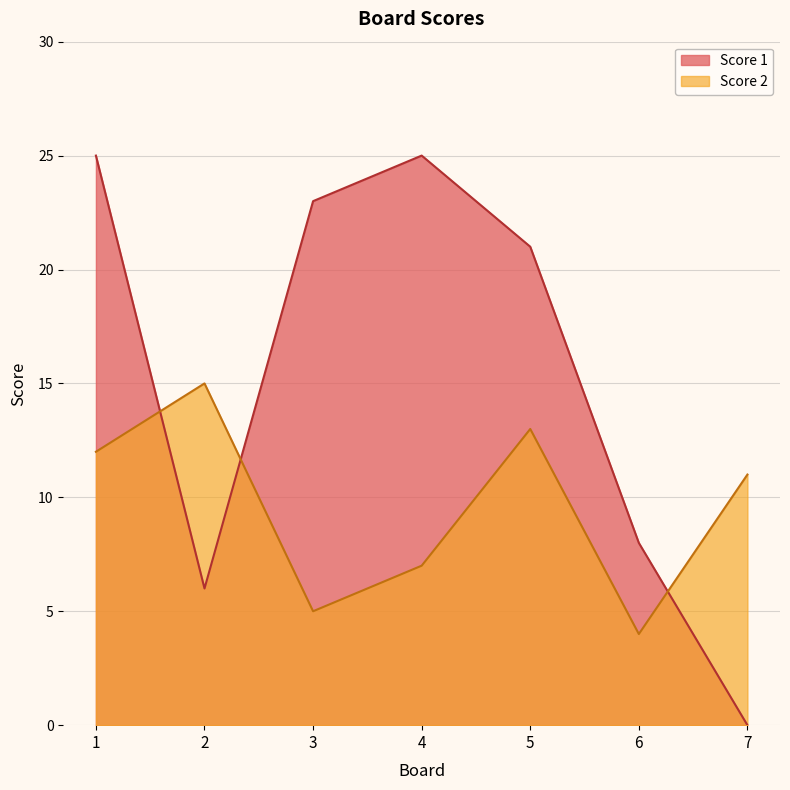

Where is the first local minimum for Score 1?

2